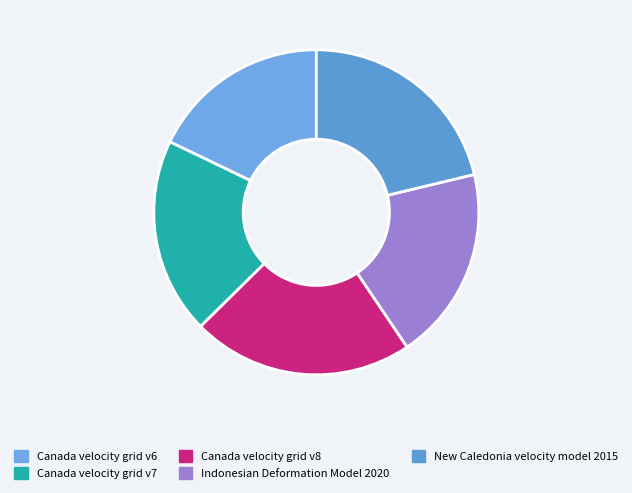

What is the change in value from Canada velocity grid v7 to New Caledonia velocity model 2015?

+840